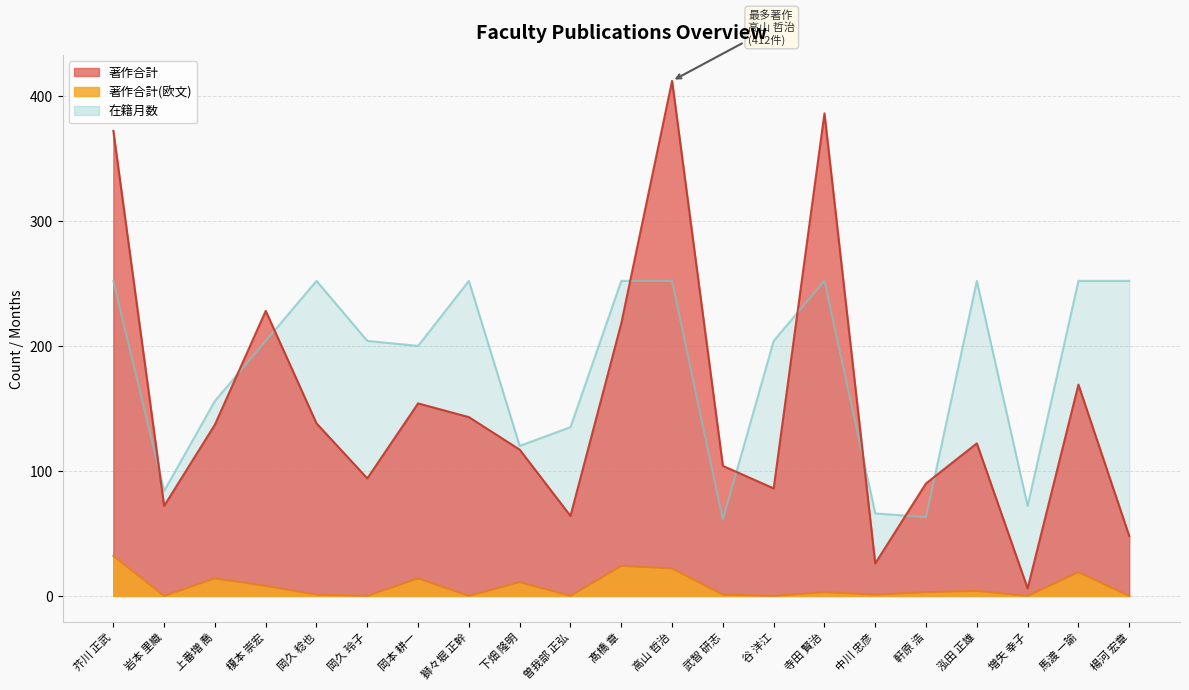

What is the difference between the maximum and minimum values in the 著作合計(欧文) series?

32